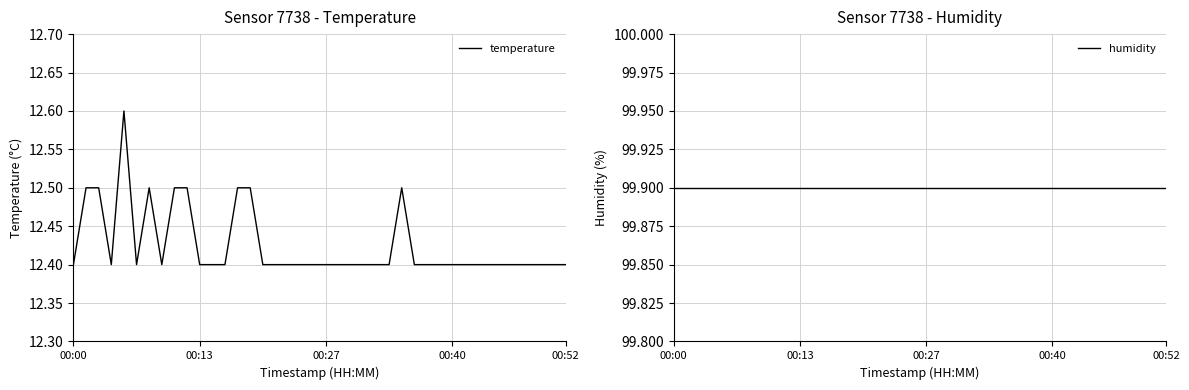

Which category has the highest value in the humidity series?

00:00